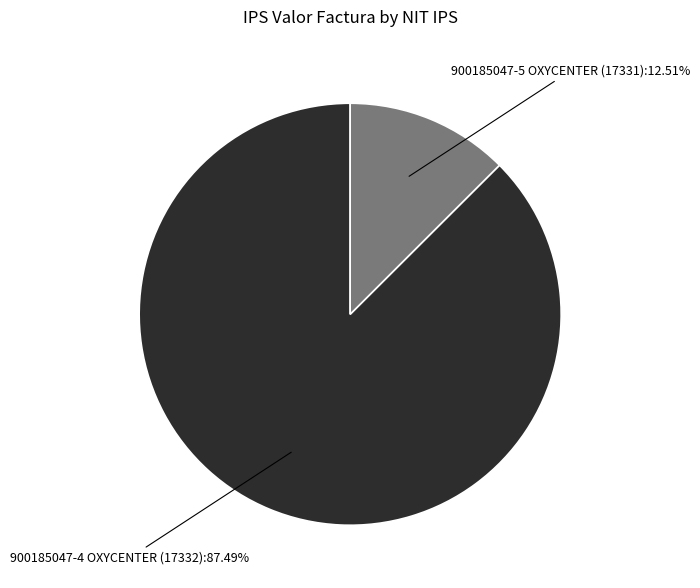

How many slices are in this pie chart?

2